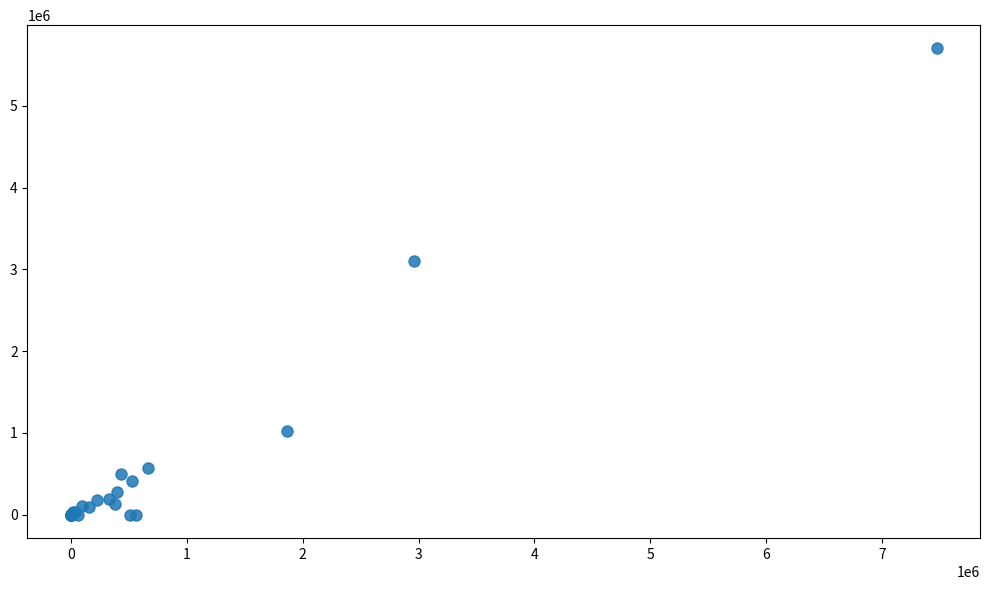

What Y value in the scatter plot is closest to 2849558?

3102035.4